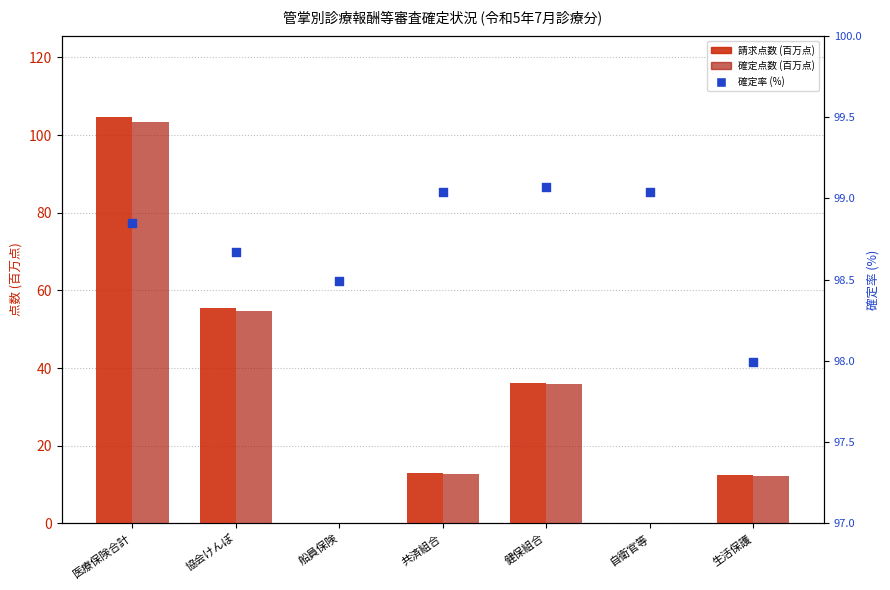

Which series has the largest Y range (max minus min)?

請求点数